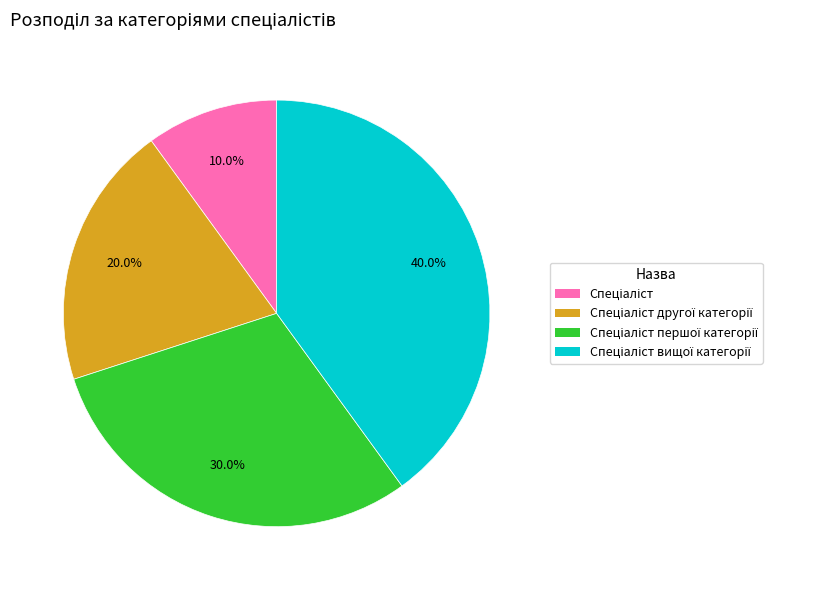

Does any single category account for the majority?

No